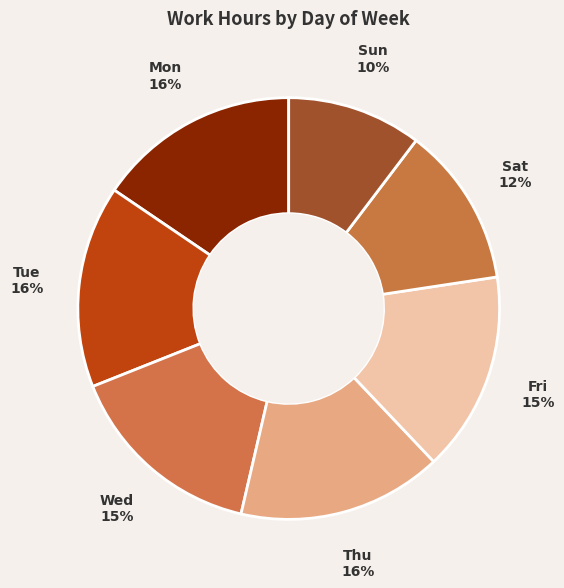

Does Tue account for over 50% of the chart?

No